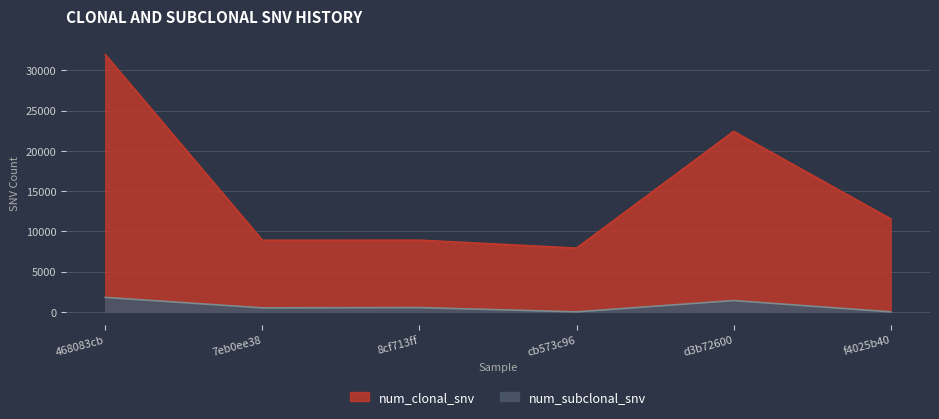

Count the number of data series in this chart.

2